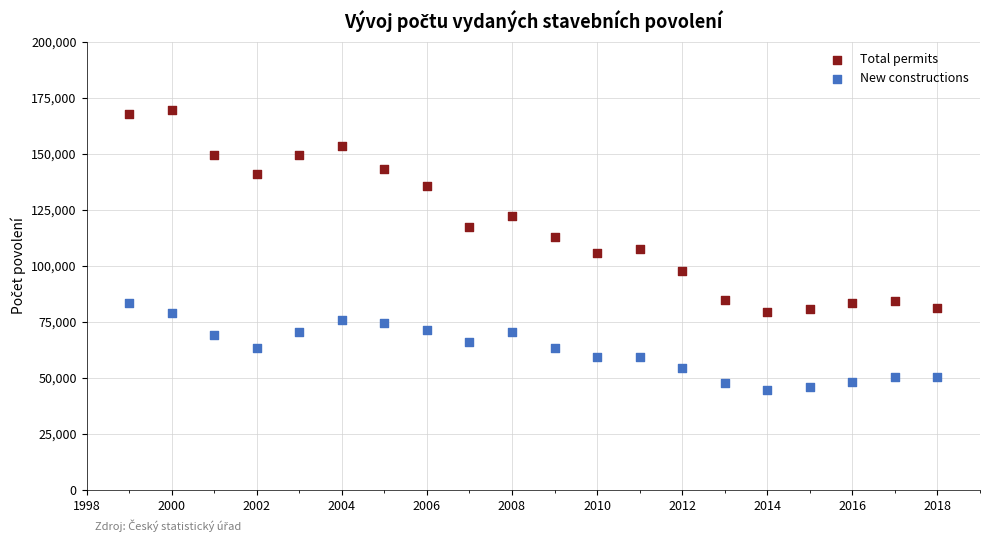

What are all the series names shown in the legend?

Total permits, New constructions